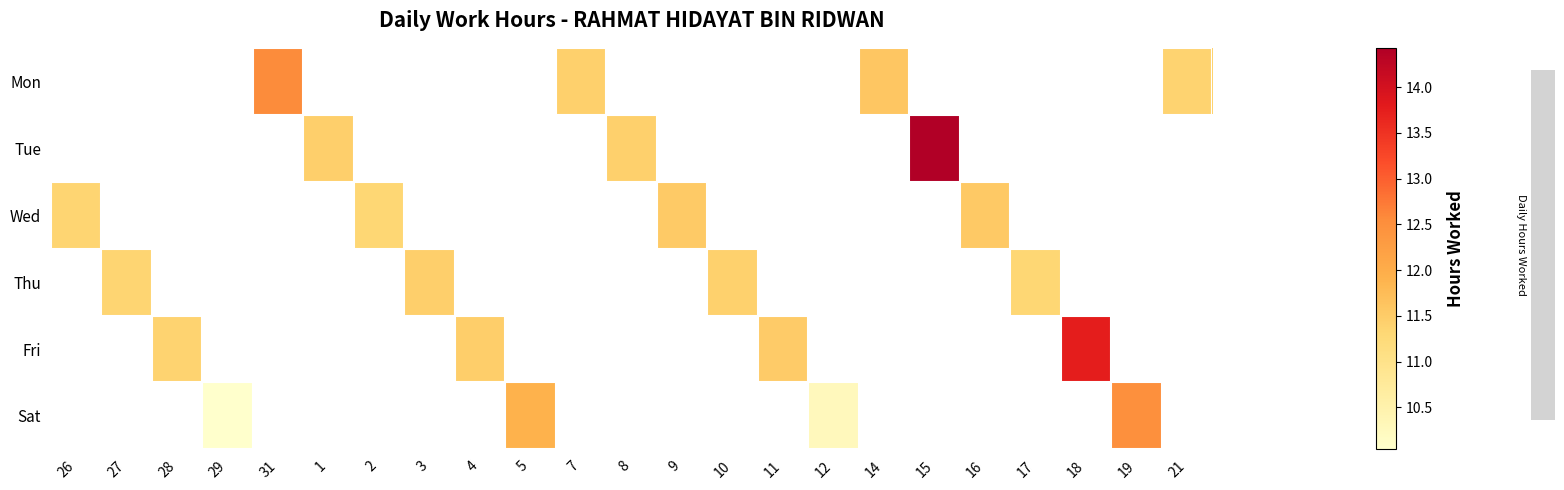

Which label corresponds to the largest value in the chart?

15